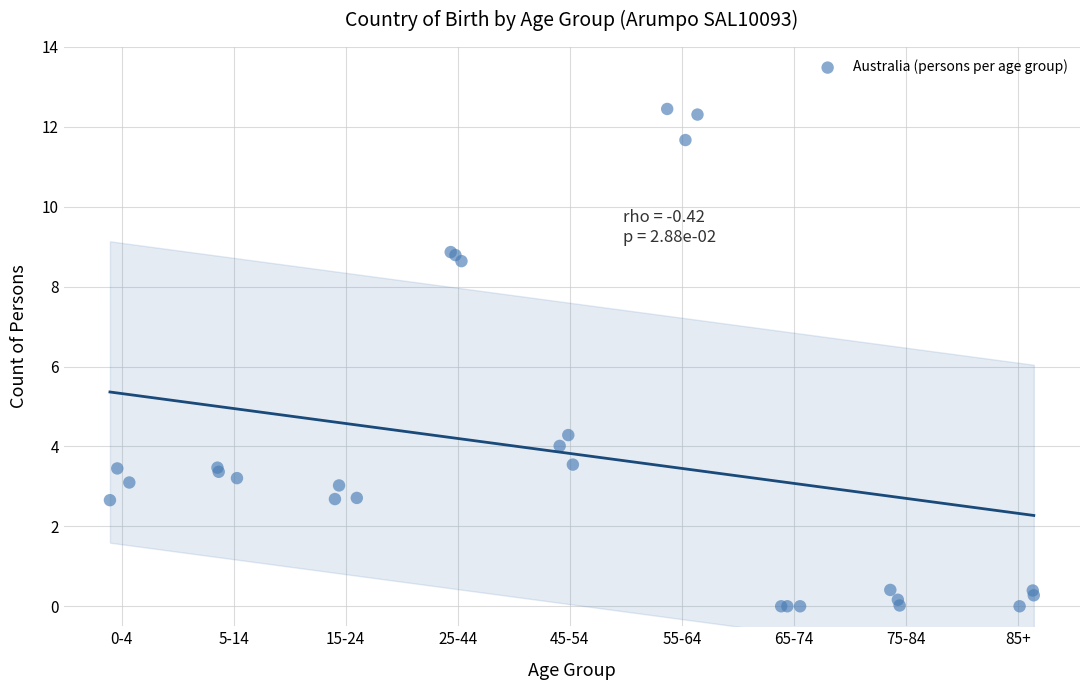

What Y value in the scatter plot is closest to 6?

4.3